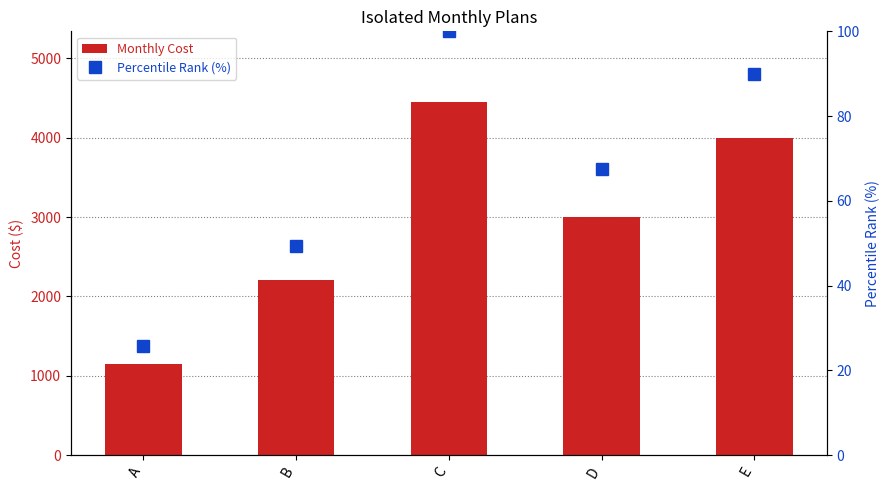

What is the minimum value shown in the chart?

25.8